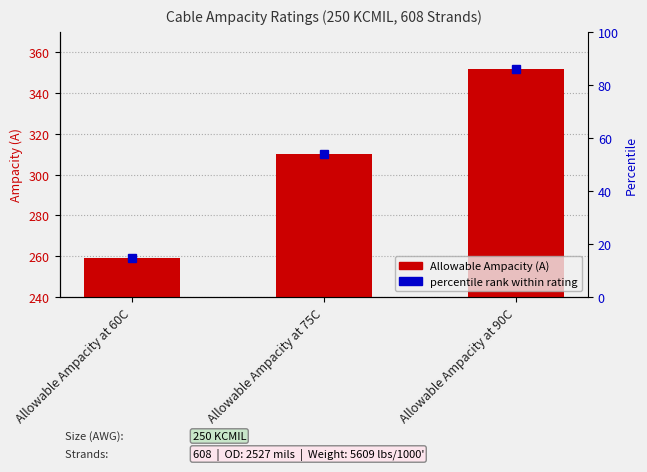

What is the maximum value shown in the chart?

352